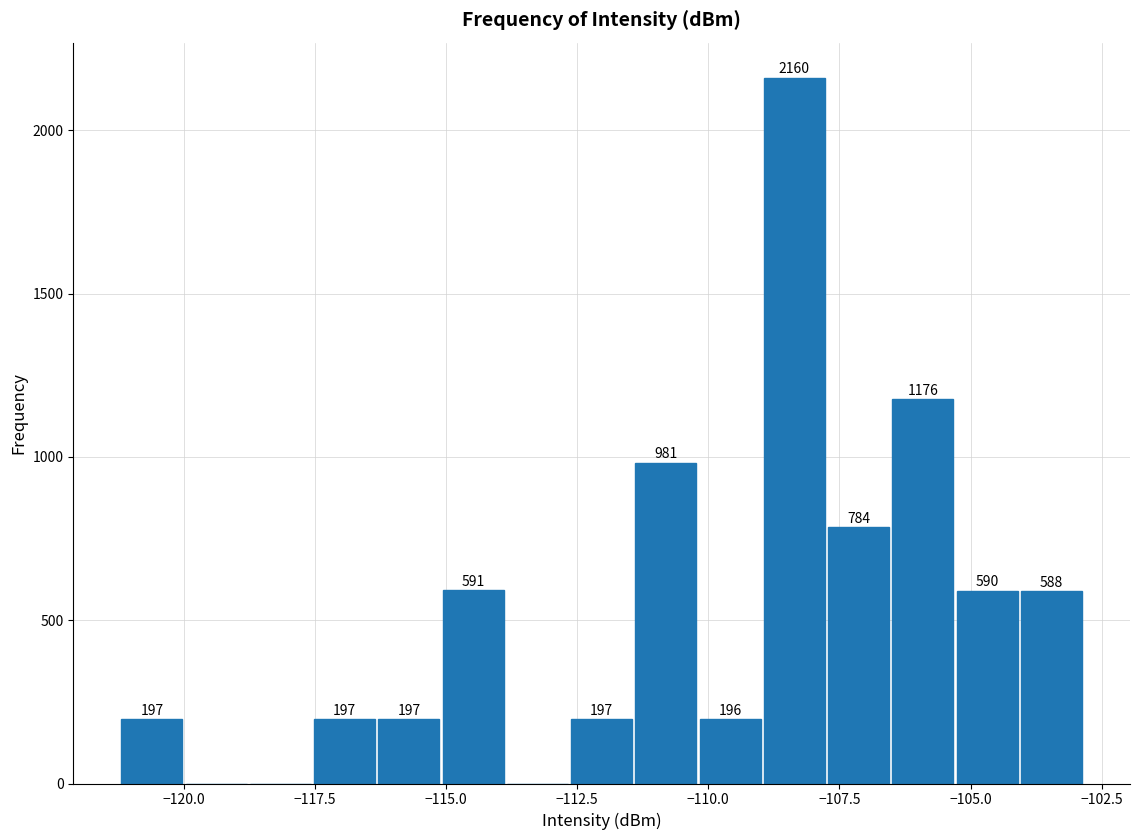

Around what value on the x-axis is the tallest bar? Give the approximate position of its centre, as read against the axis.

-108.5